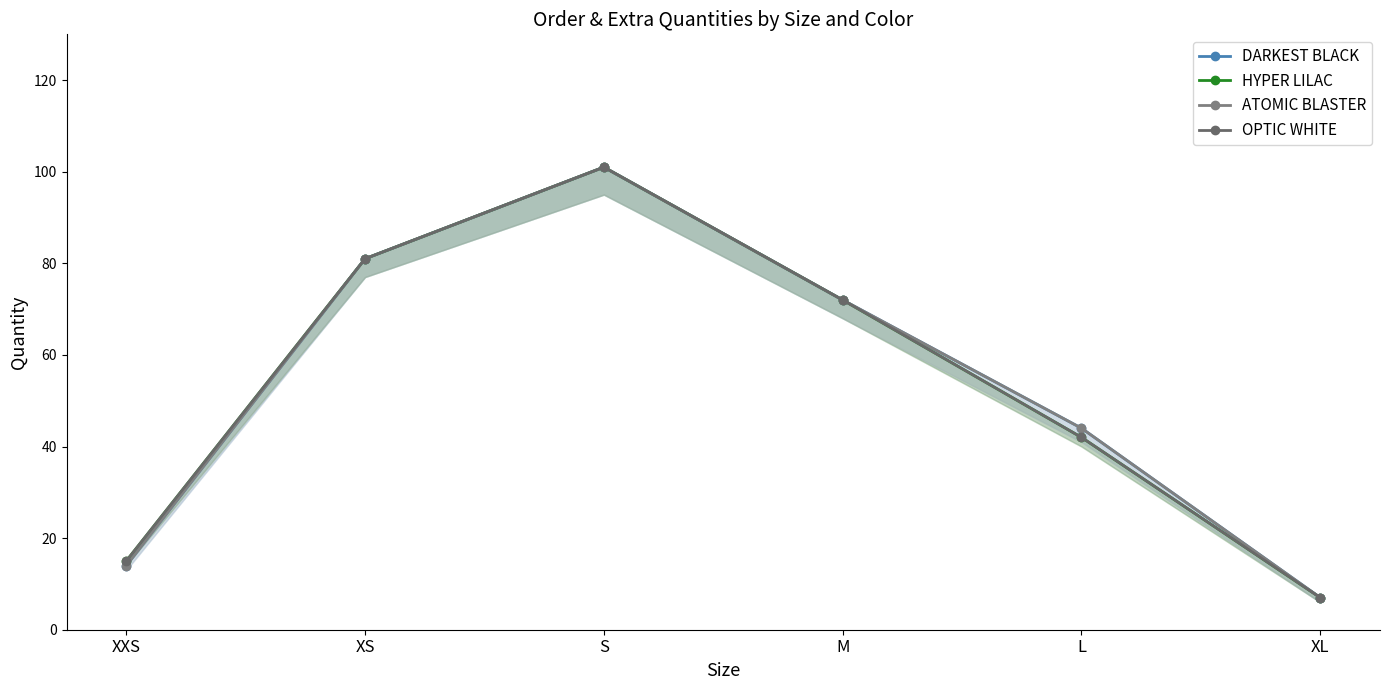

Where is DARKEST BLACK nearest to the value 54?

L